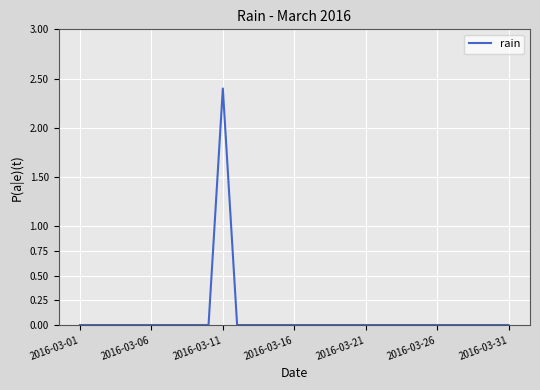

What is the average value?

0.1